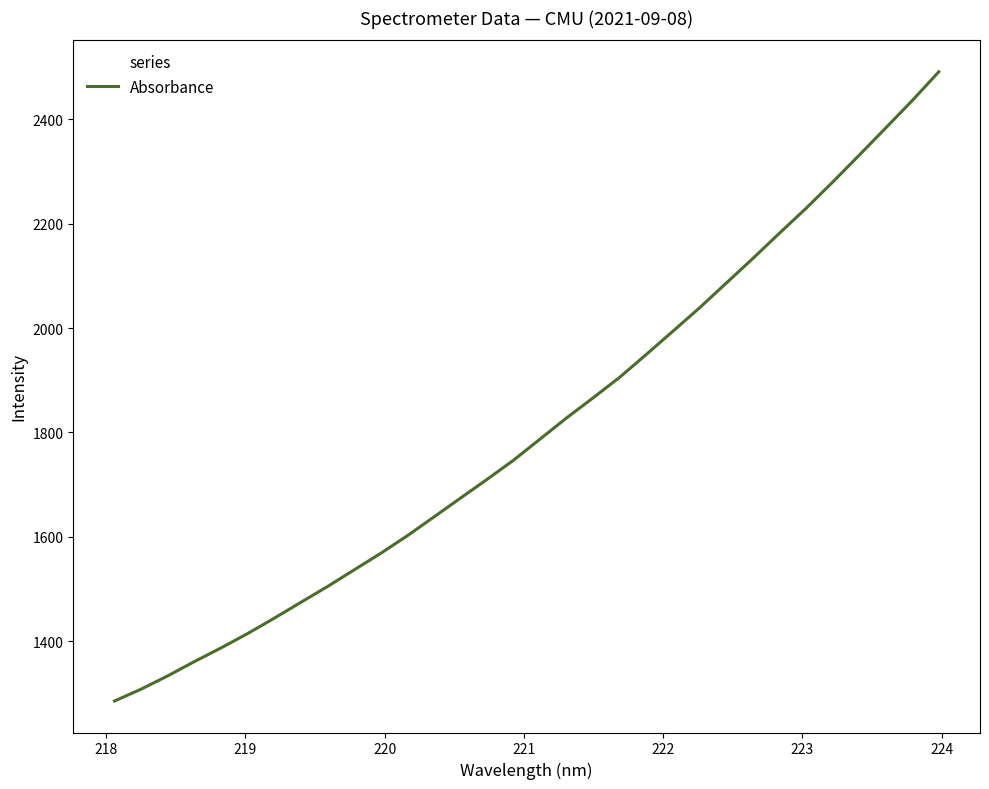

What is the difference between the maximum and minimum values?

1205.9